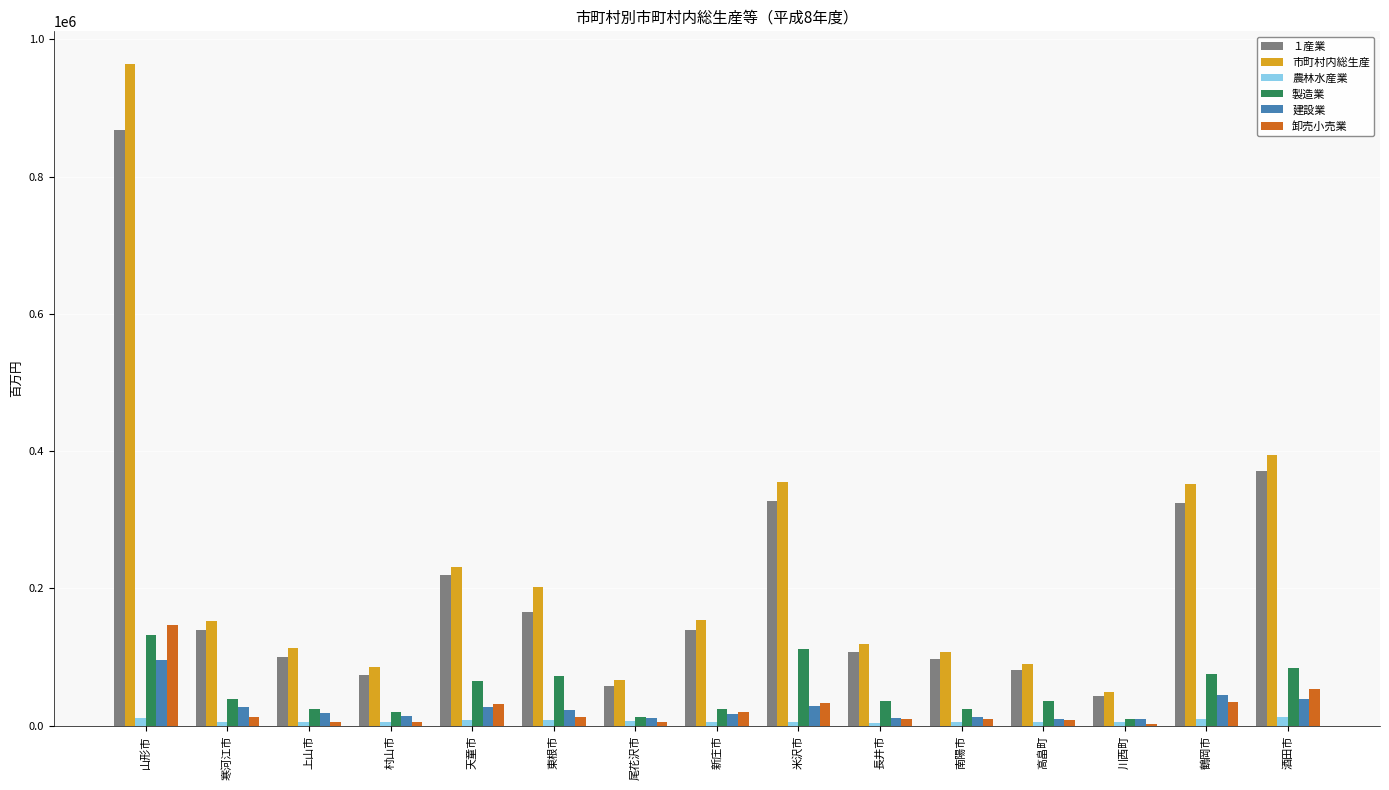

At which category is the sum across all series the highest?

山形市